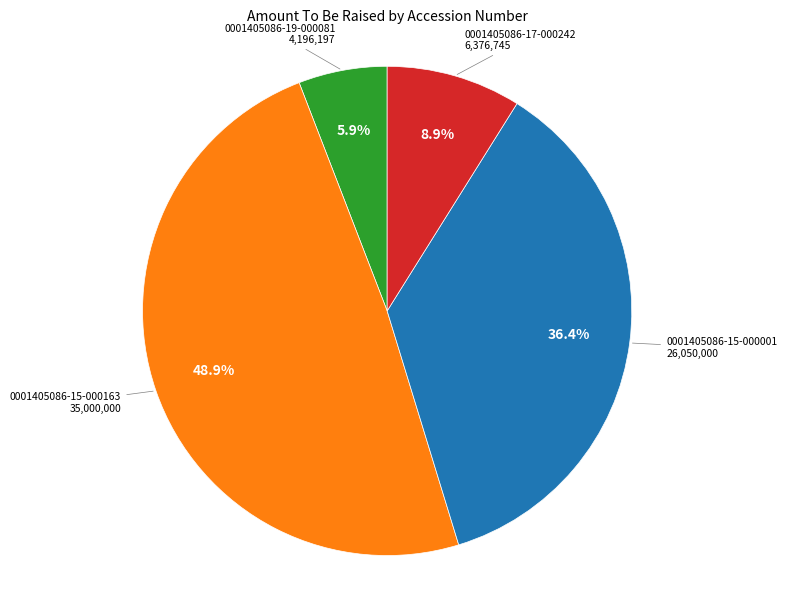

How many slices are in this pie chart?

4